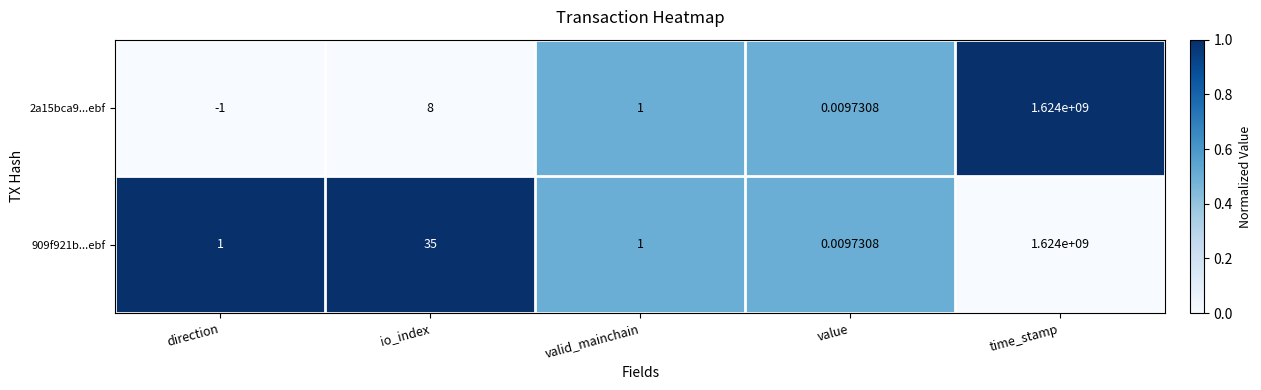

Where is 2a15bca9...ebf nearest to the value 811999999?

io_index